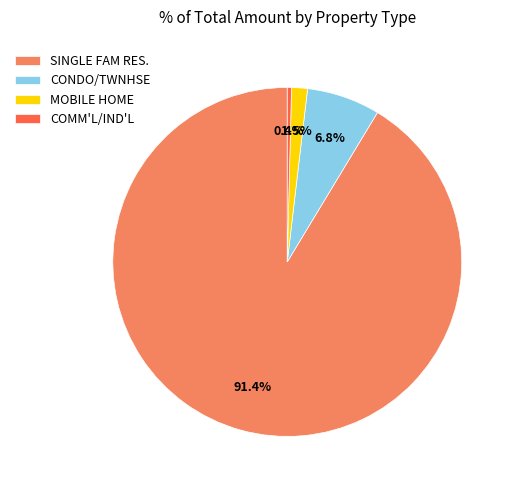

Rank the categories by value from highest to lowest.

SINGLE FAM RES., CONDO/TWNHSE, MOBILE HOME, COMM'L/IND'L